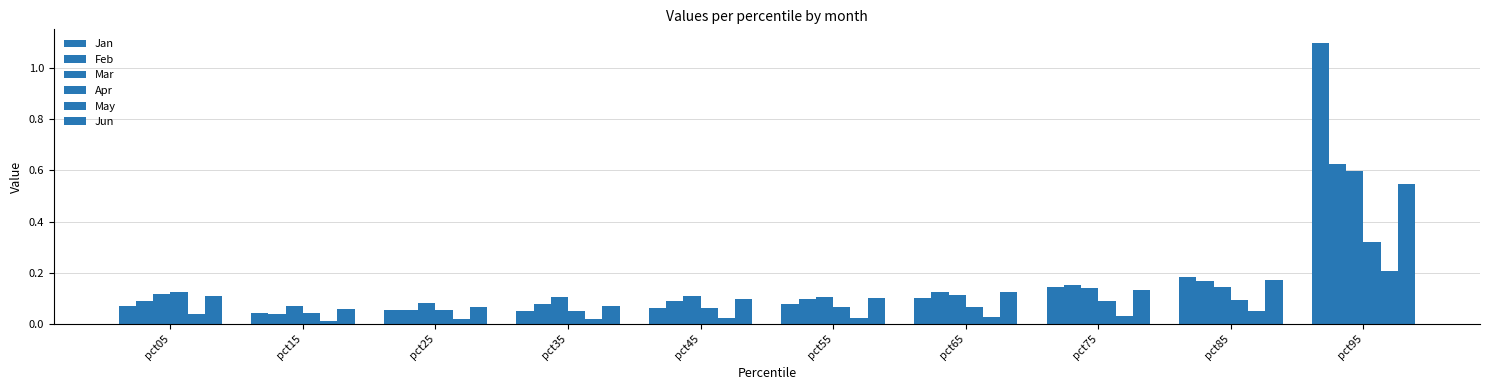

What is the difference between the highest and lowest values at pct75?

0.1